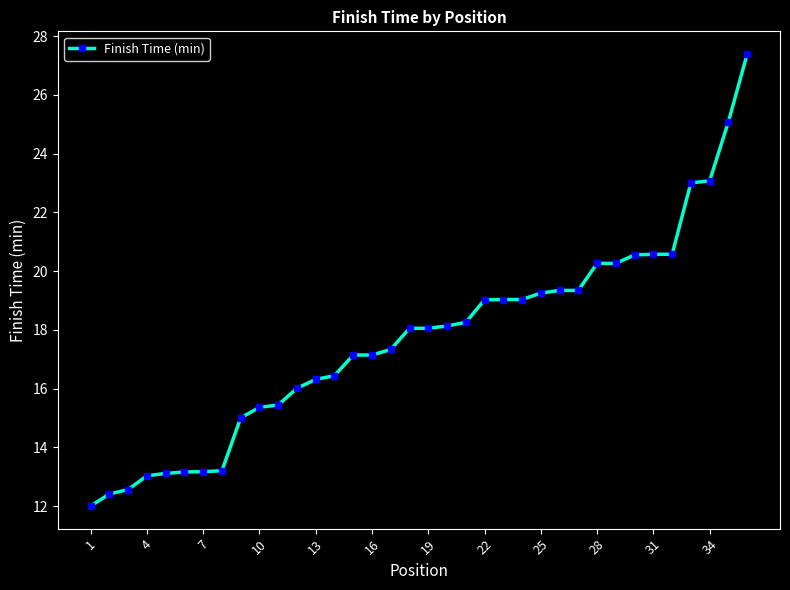

What is the average value?

17.7